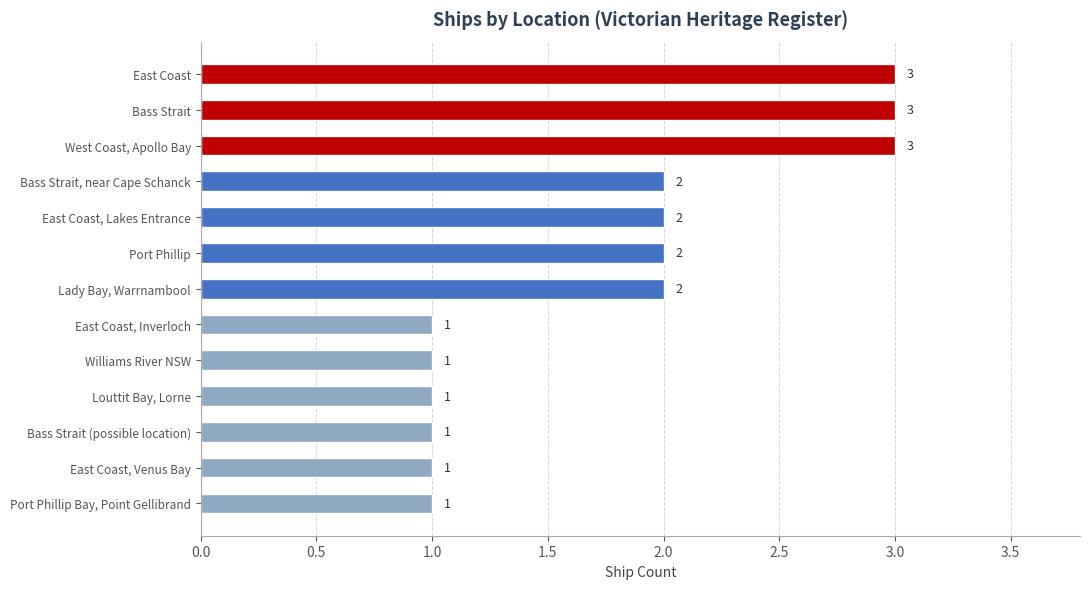

How many values are between 1 and 2?

10